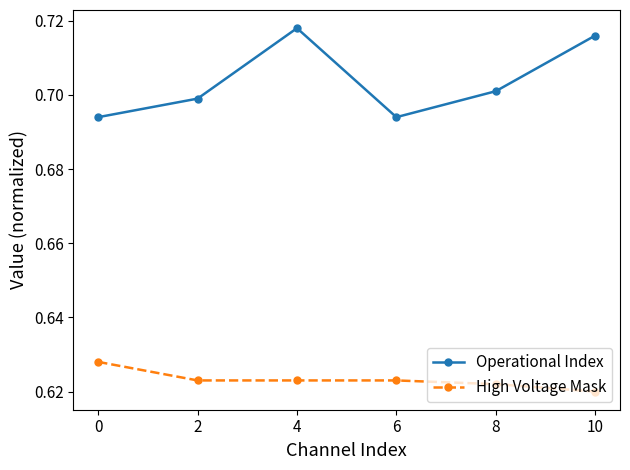

Which series has the widest spread of values?

Operational Index